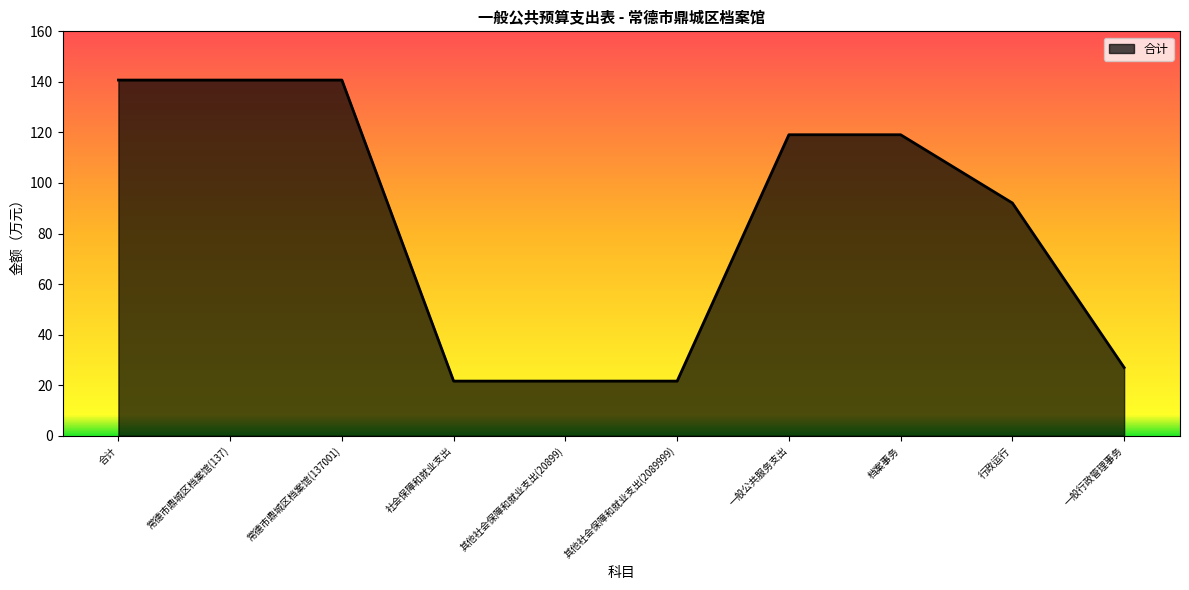

The value at 档案事务 is 177.4. True or false?

False